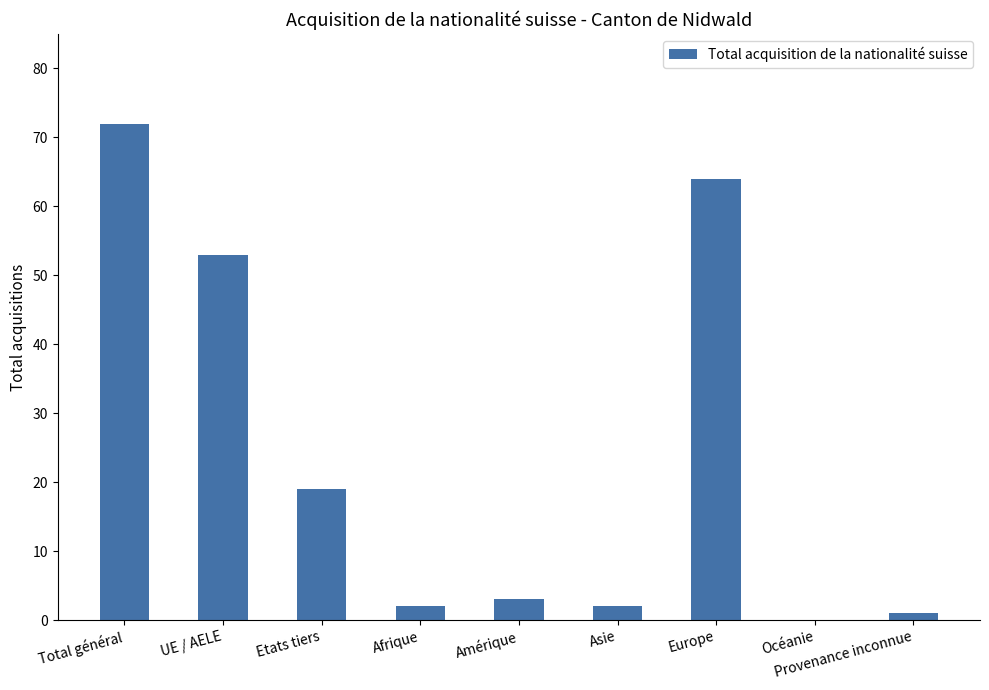

What is the greatest value displayed?

72